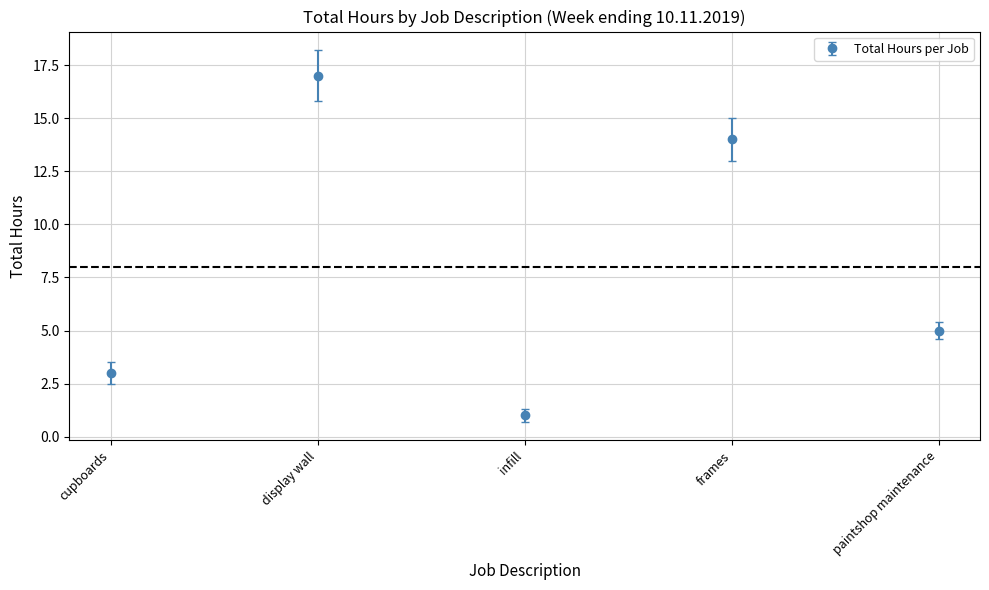

Between infill and paintshop maintenance, which is larger?

paintshop maintenance